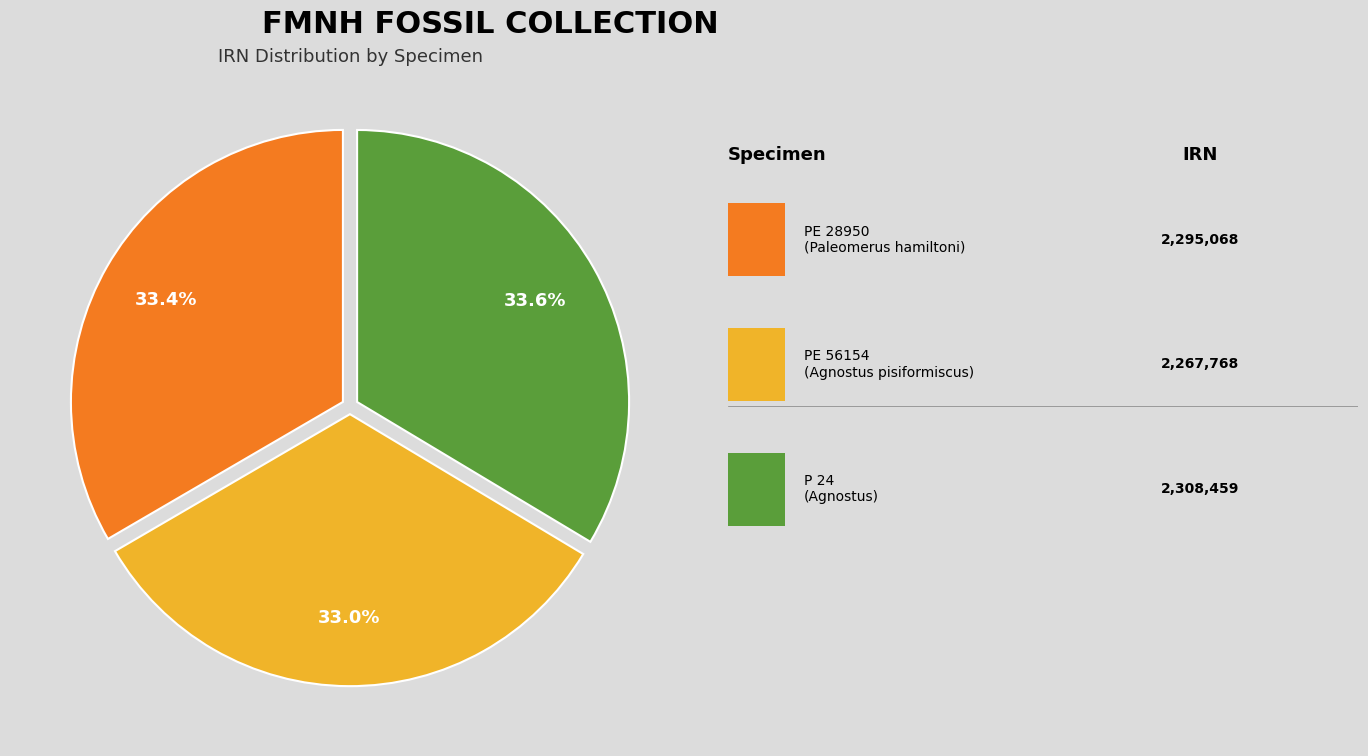

Count the number of slices in the pie.

3